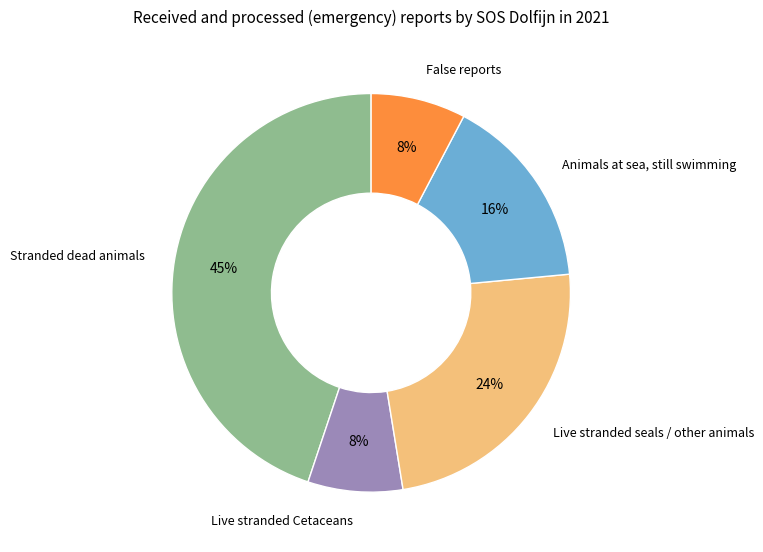

Is there a majority slice in this chart?

No